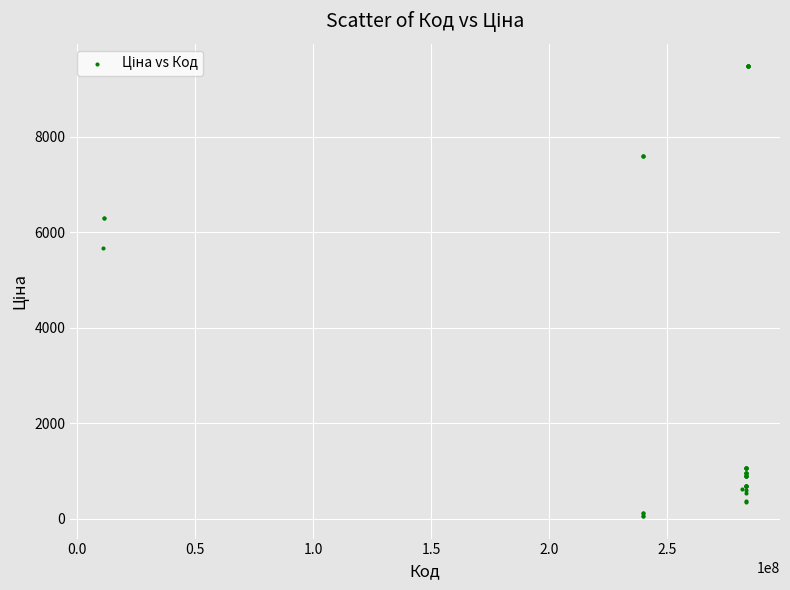

What Y value in the scatter plot is closest to 4768?

5673.8